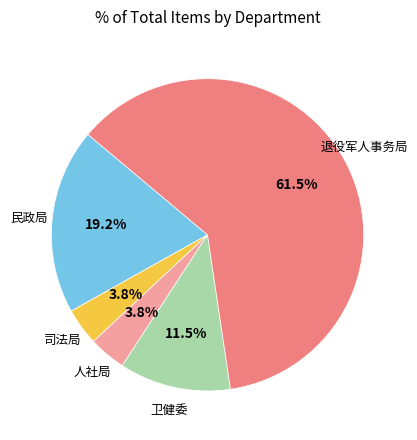

Which has a higher value, 人社局 or 民政局?

民政局